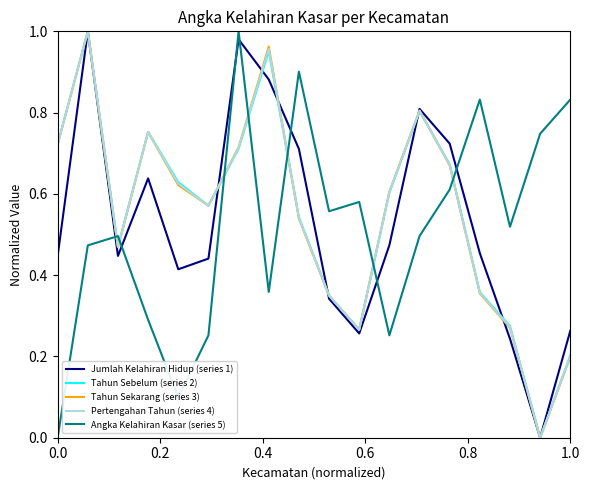

What are all the series names shown in the legend?

Jumlah Kelahiran Hidup (series 1), Tahun Sebelum (series 2), Tahun Sekarang (series 3), Pertengahan Tahun (series 4), Angka Kelahiran Kasar (series 5)